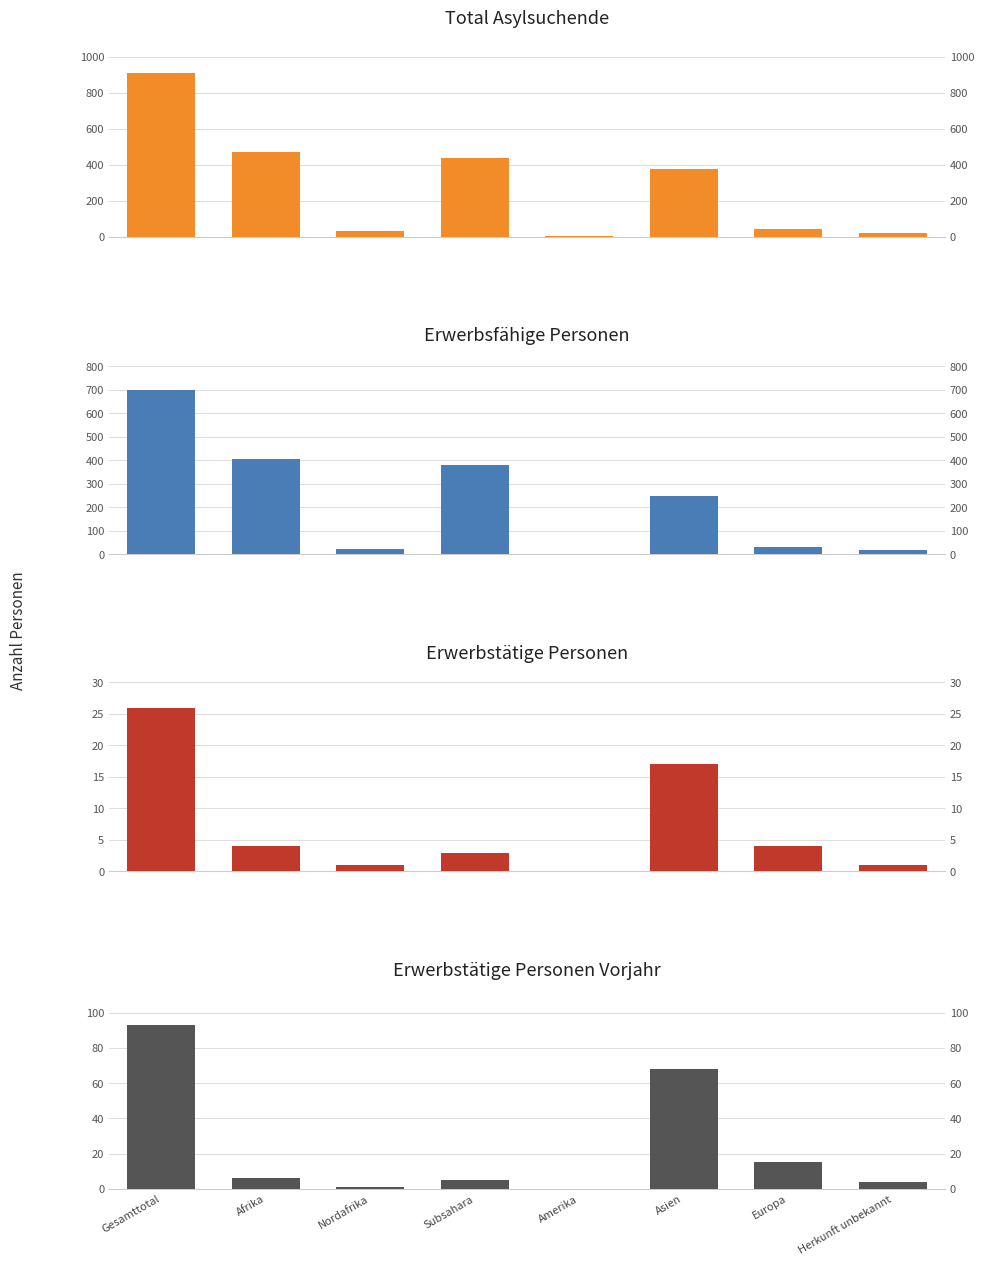

Are the bars grouped side by side (vs. stacked)?

Yes